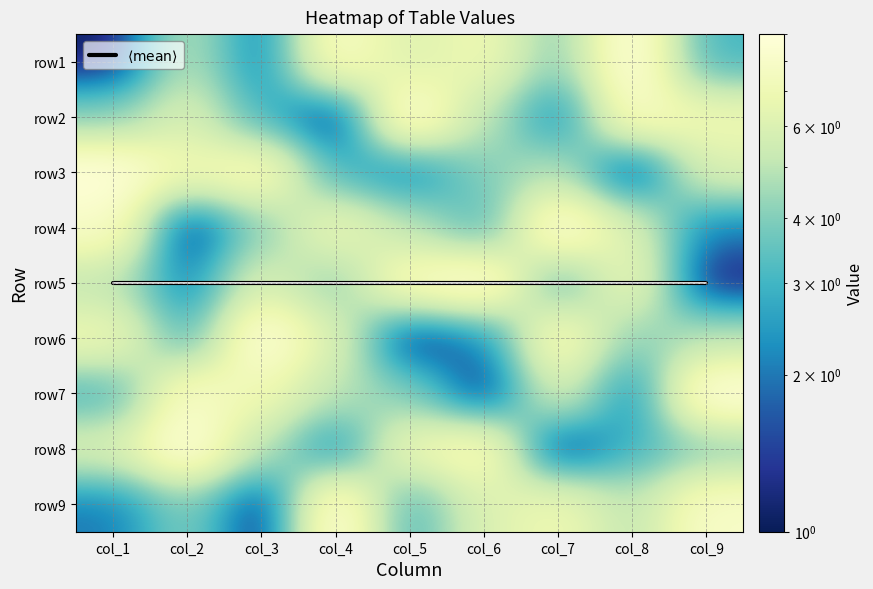

Between col_3 and col_1, which is larger?

col_3